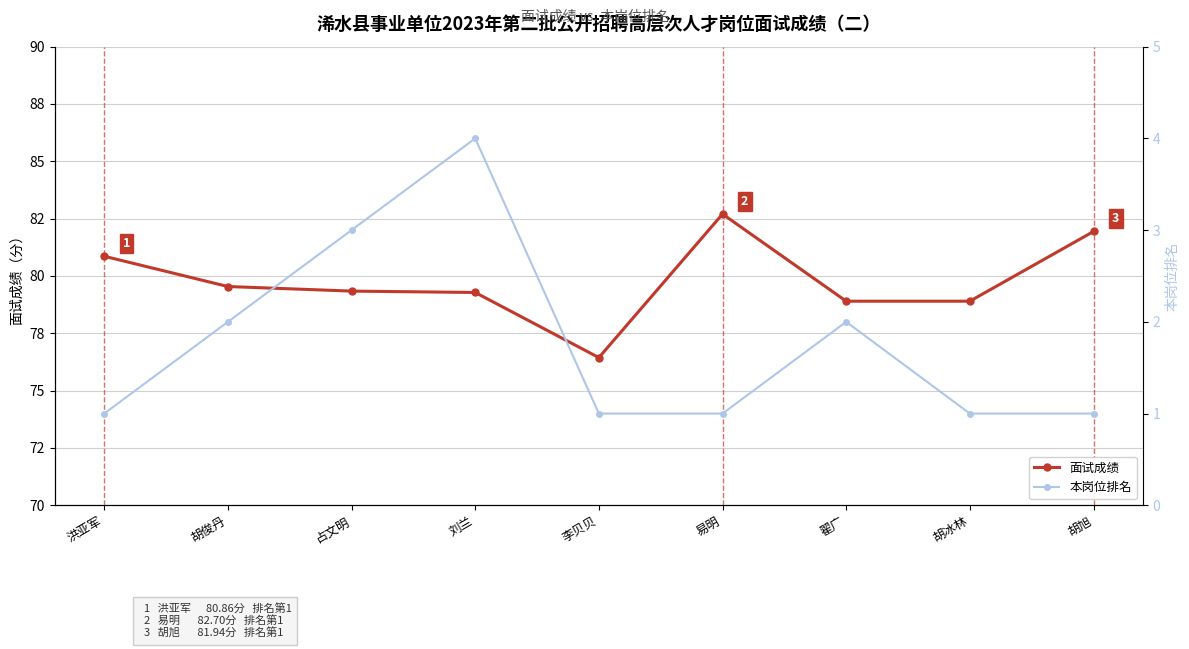

At which category is the sum across all series the highest?

易明